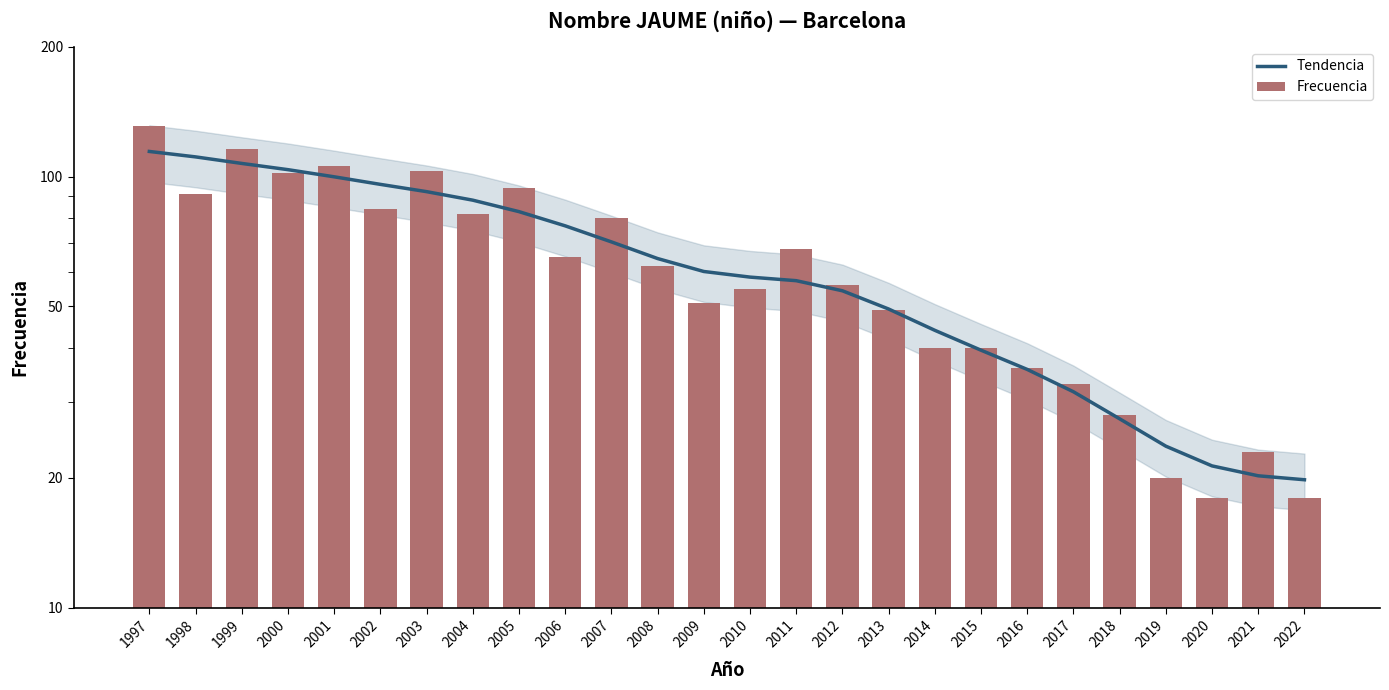

What is the difference between the Frecuencia values at 2010 and 2000?

47.0